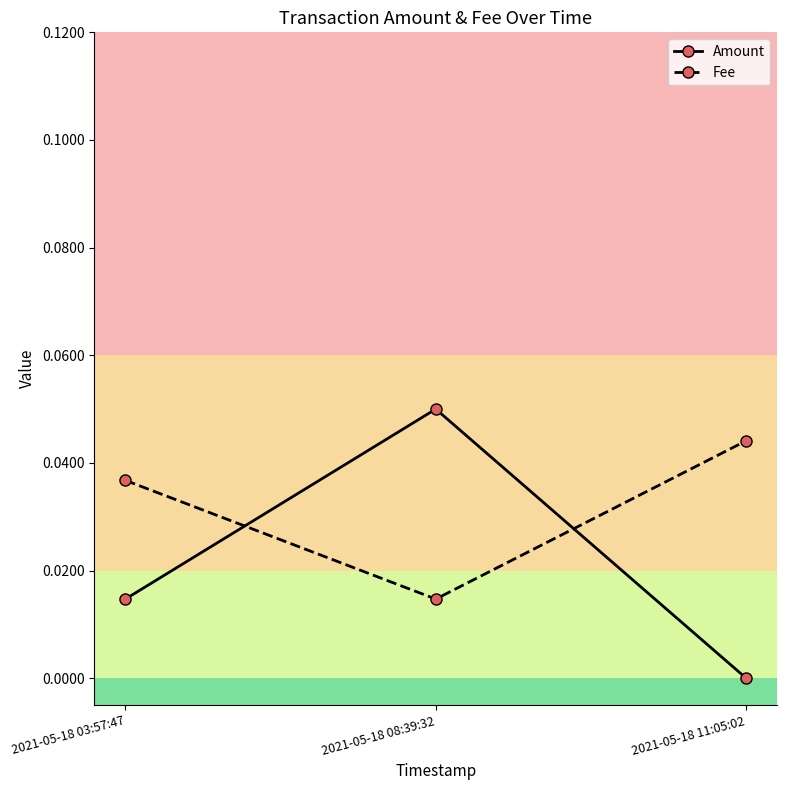

What position from the right is 2021-05-18 11:05:02?

1